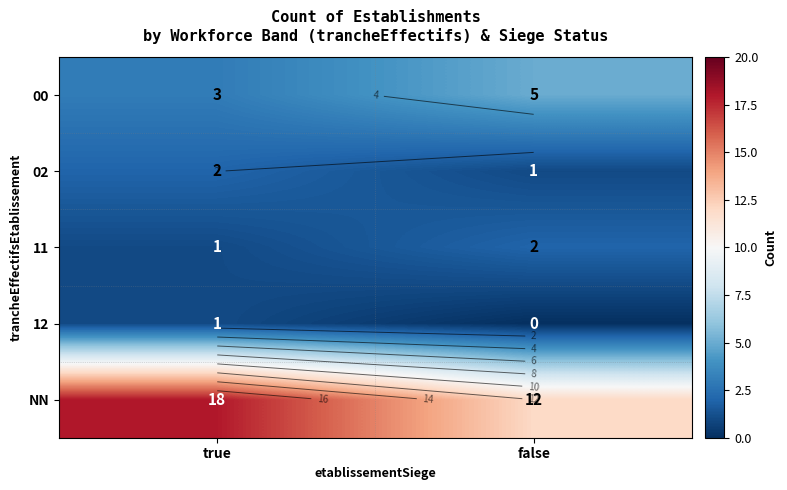

Rank the categories by 02 value from lowest to highest.

false, true